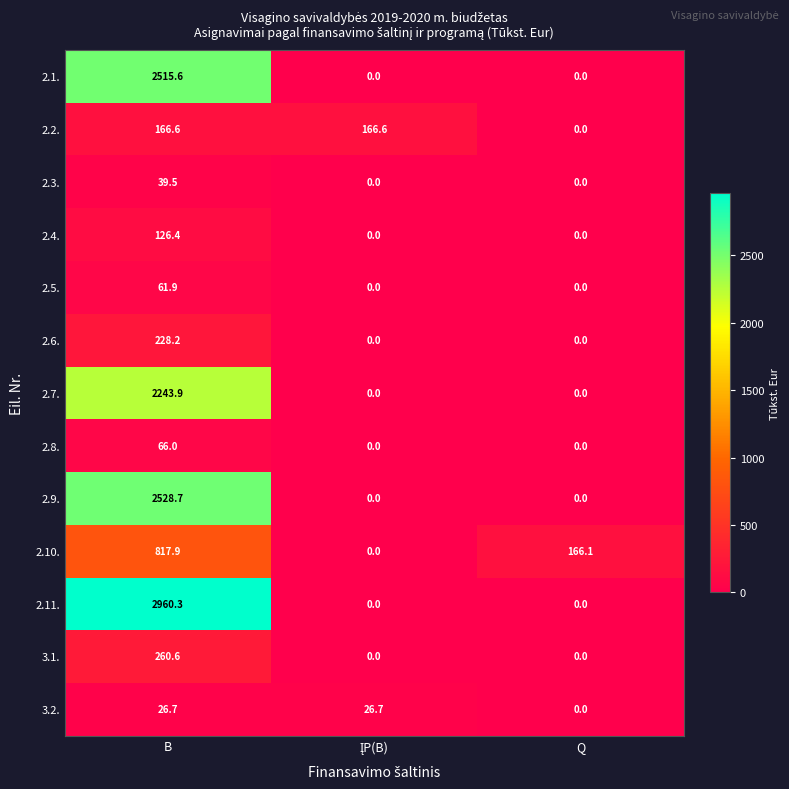

The 2.7. series shows 0.0 at Q. True or false?

True